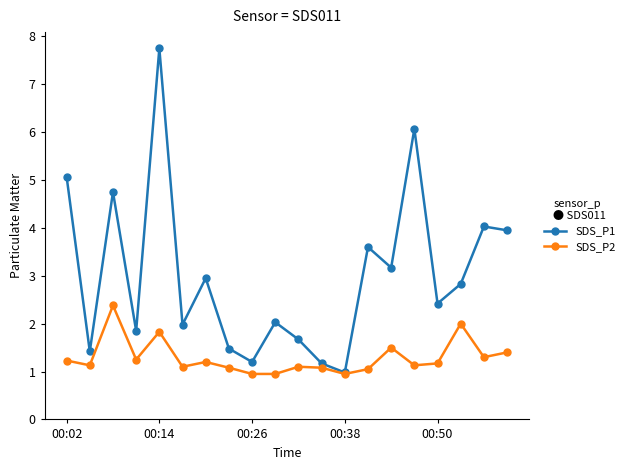

True or false: SDS_P1 has more than 2 interior local peaks.

True